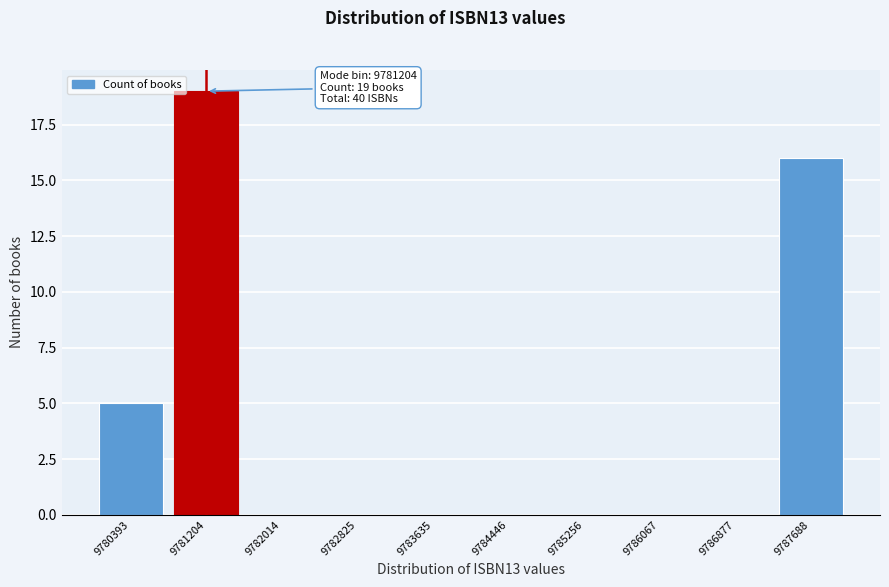

Reading left to right, extract all data points from this chart.

9780393=5	9781204=19	9782014=0	9782825=0	9783635=0	9784446=0	9785256=0	9786067=0	9786877=0	9787688=16